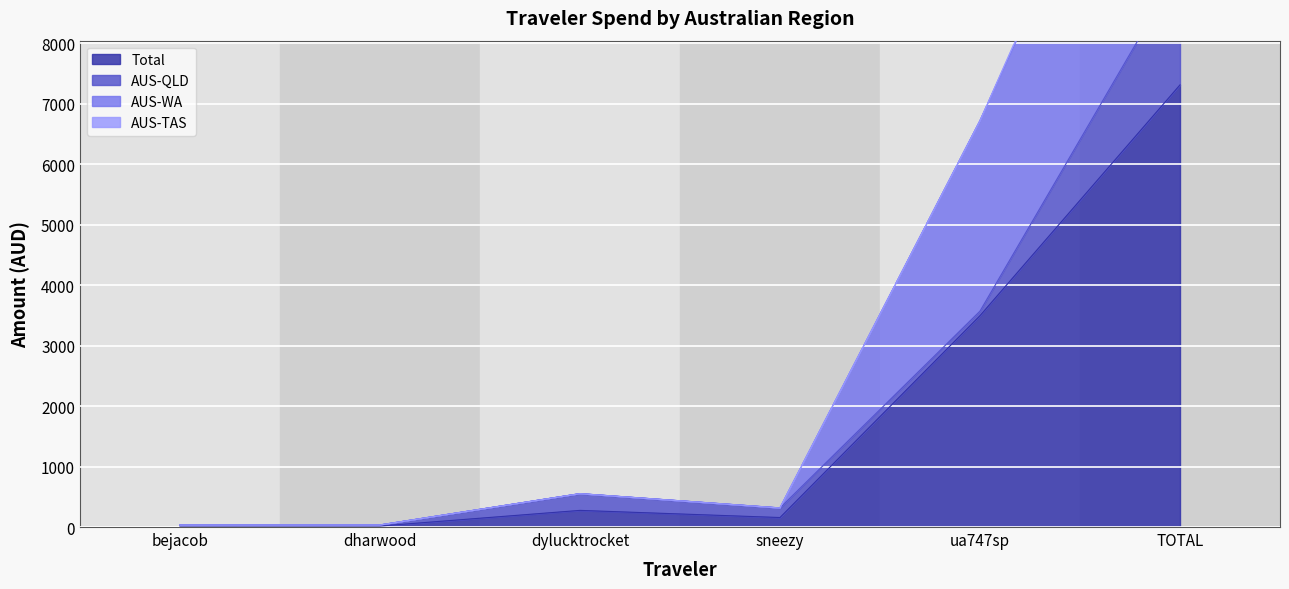

Is the value of Total at dylucktrocket greater than the value of AUS-WA at bejacob?

Yes